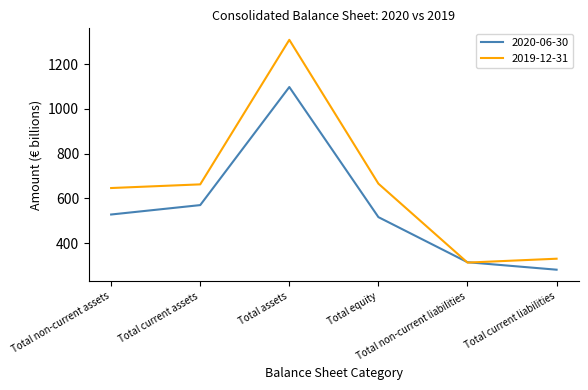

What is the minimum value for 2020-06-30?

281.2